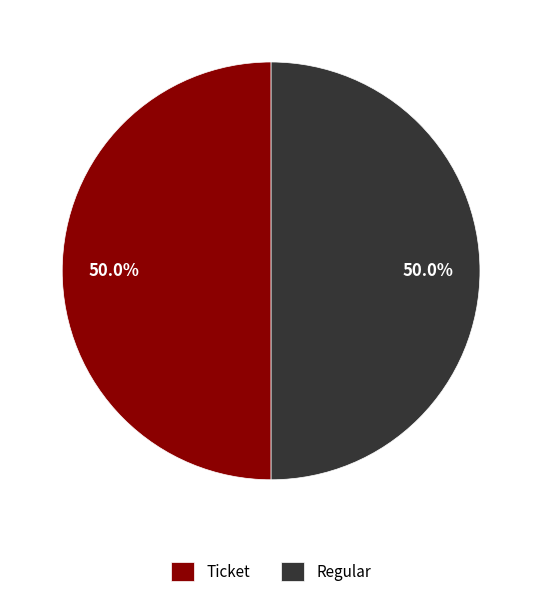

What is the ratio of the value at Ticket to the value at Regular?

1.0